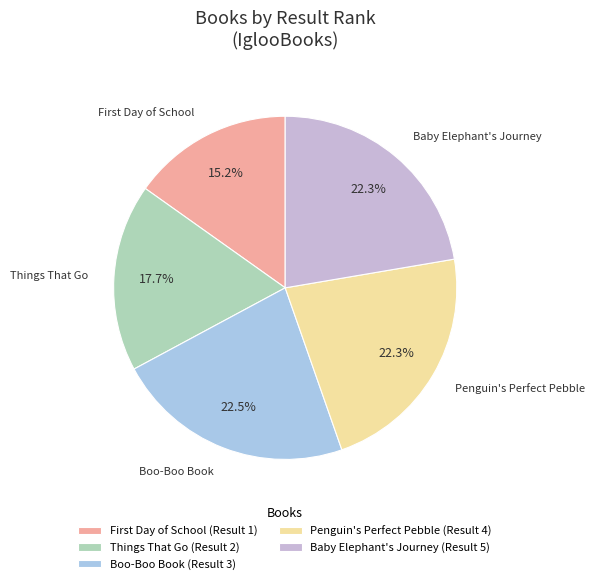

How much of the chart is everything except Things That Go?

82.3%